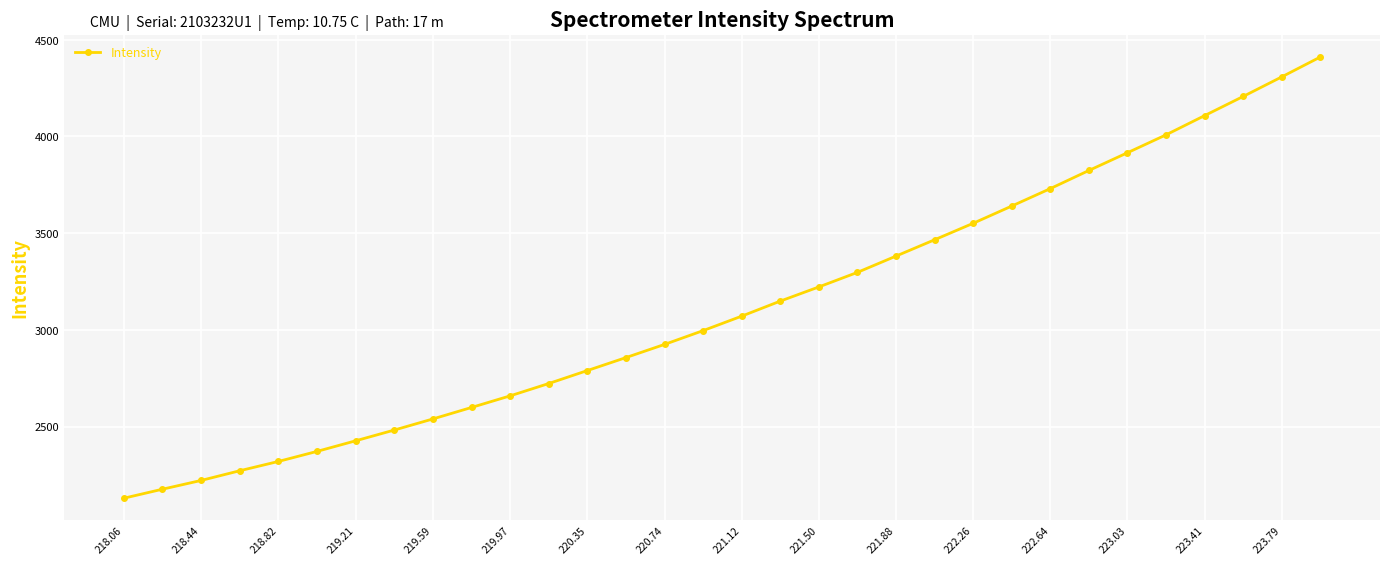

What is the minimum value shown in the chart?

2130.1